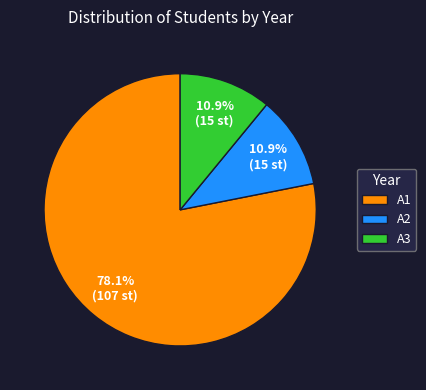

How many segments does this pie chart have?

3